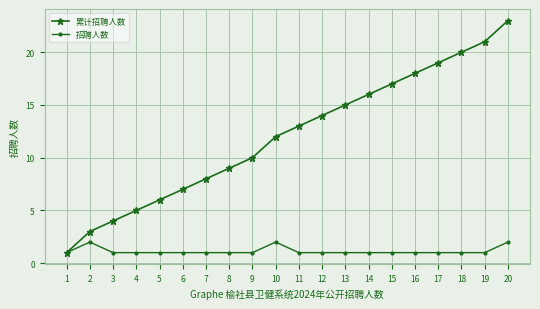

What is the total value across all series at 9?

11